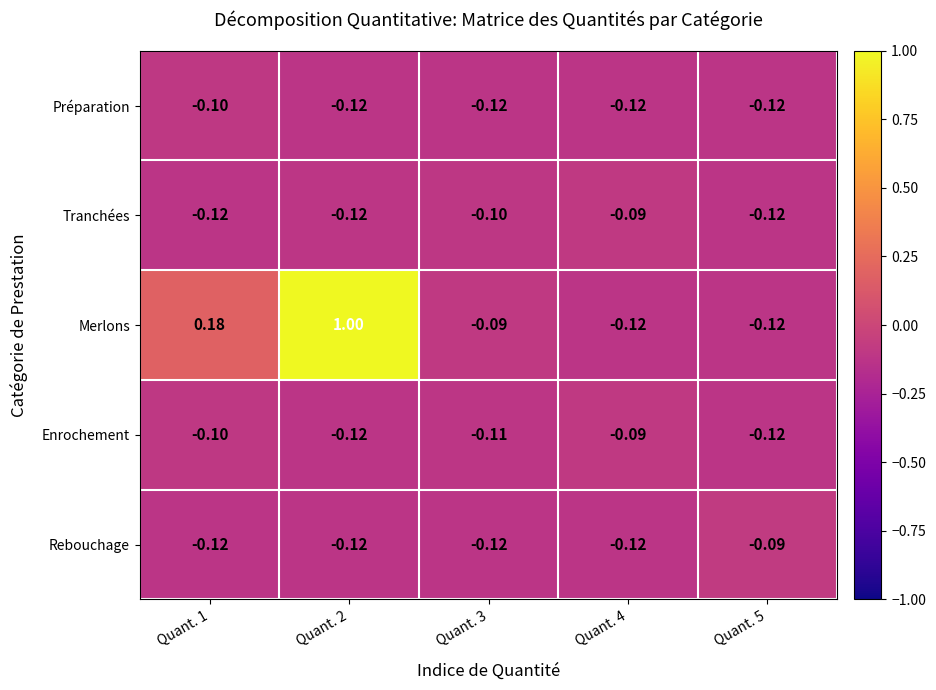

Which series has the widest spread of values?

Merlons